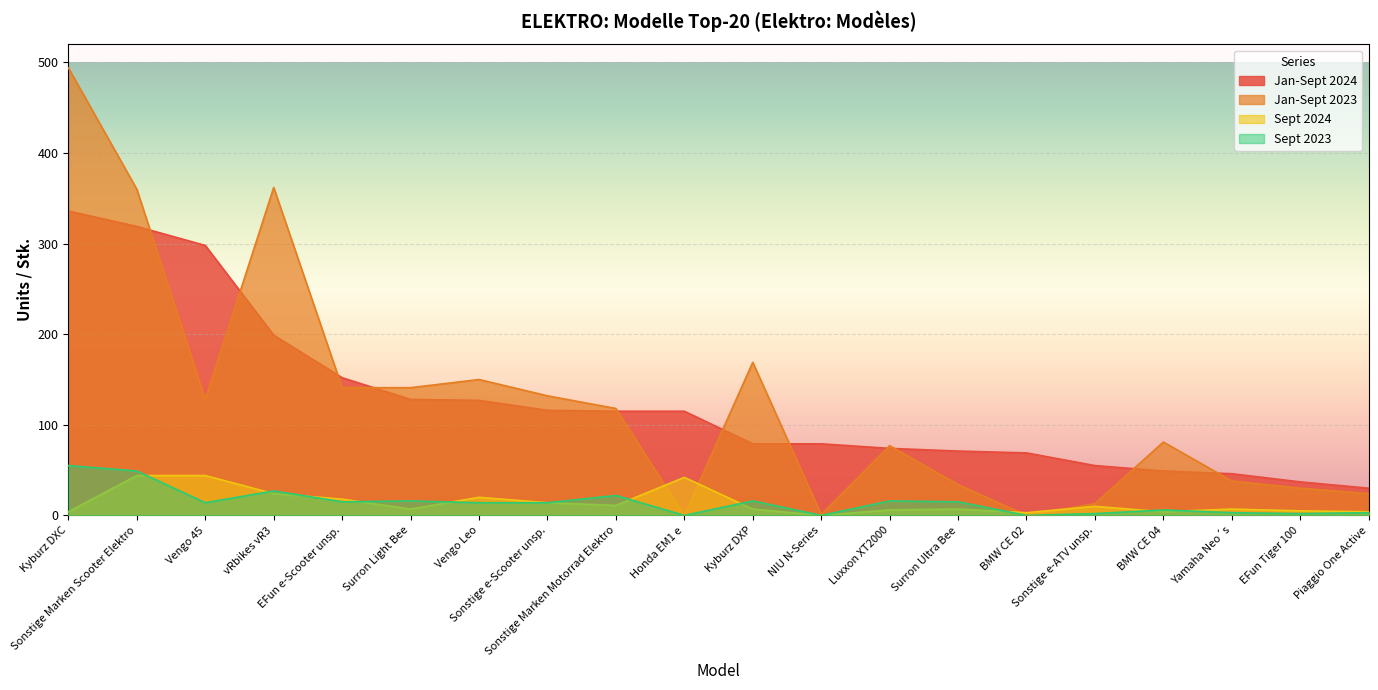

How many lines are shown in the chart?

4